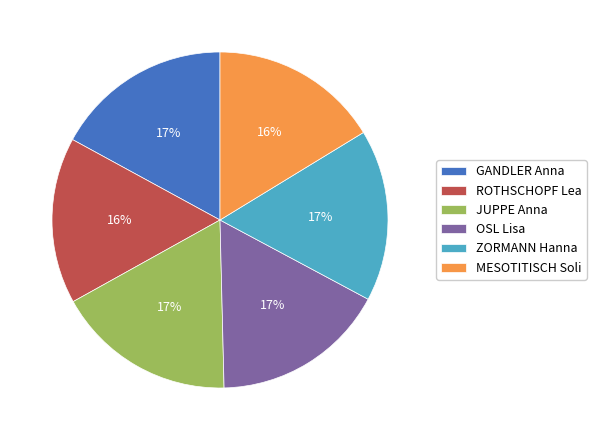

Which has a higher value, ROTHSCHOPF Lea or JUPPE Anna?

JUPPE Anna